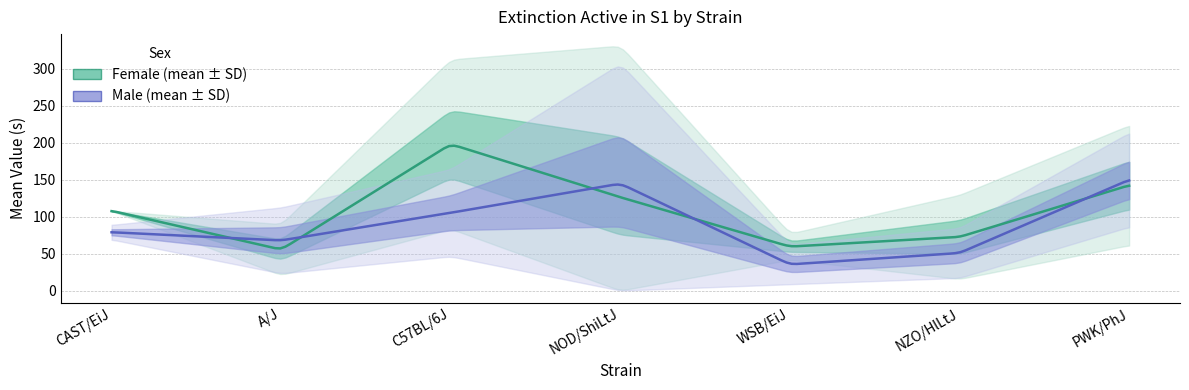

What is the value of the male_sd point at the 3rd from the left?

59.0